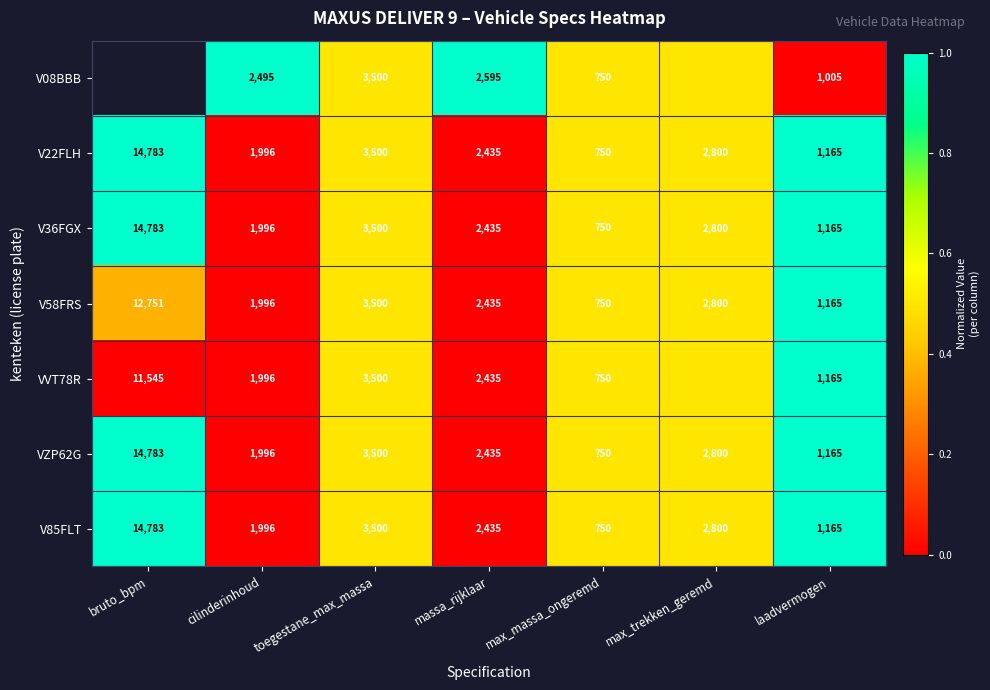

How many values in the V22FLH series are below 2435?

3